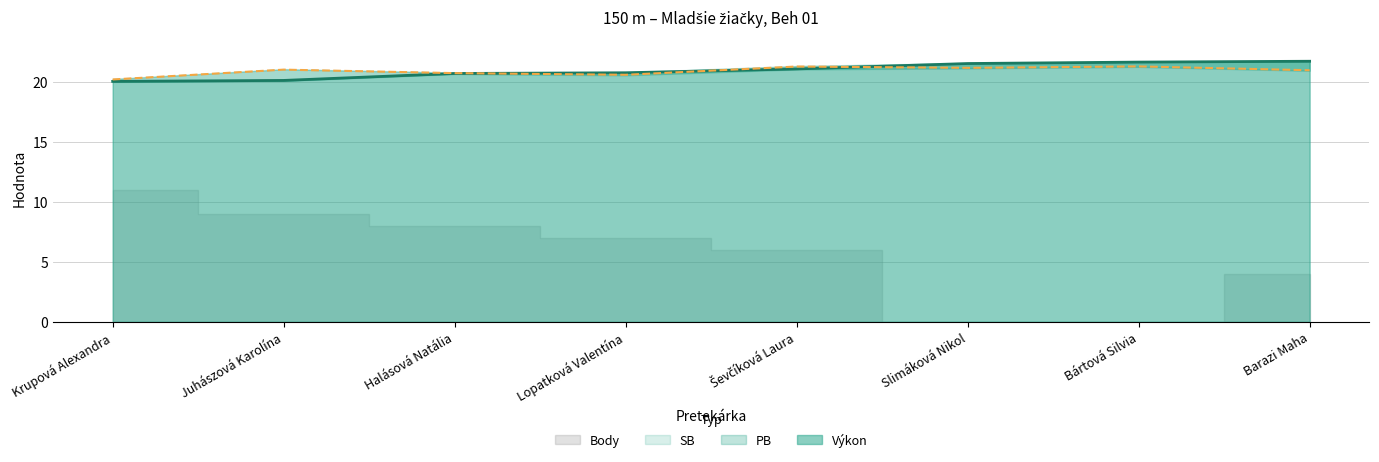

True or false: PB has a value of 21.0 at Juhászová Karolína.

True